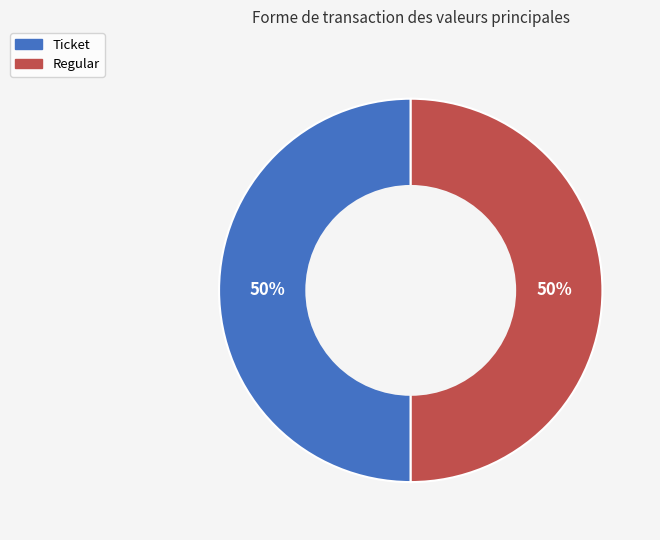

Rank the categories by value from highest to lowest.

Regular (direction=1), Ticket (direction=-1)